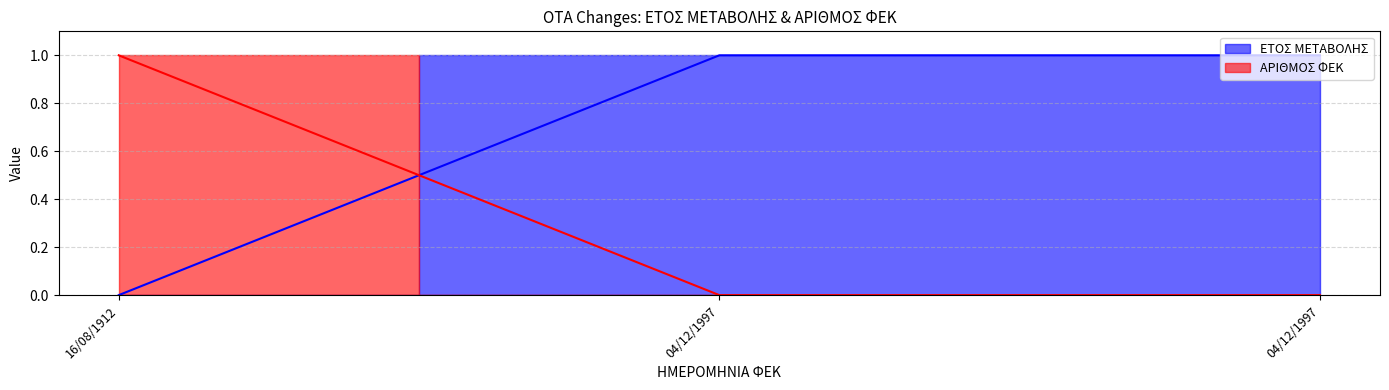

What is the difference between the highest and lowest values at 04/12/1997?

1